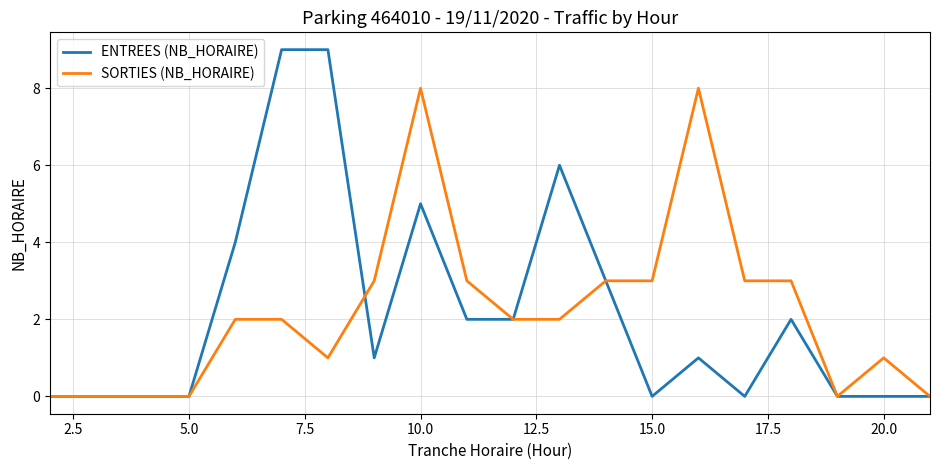

What is the difference between the second highest and second lowest values in the SORTIES (NB_HORAIRE) series?

8